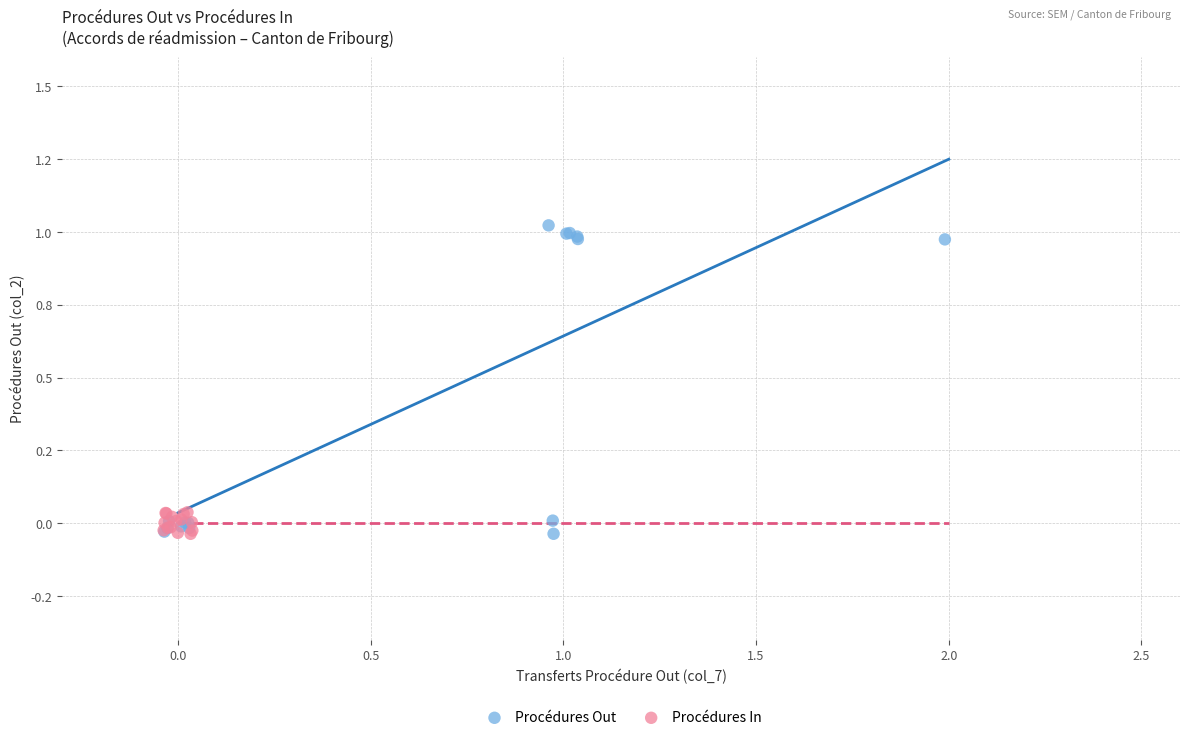

Which series contains the highest Y value?

Procédures Out